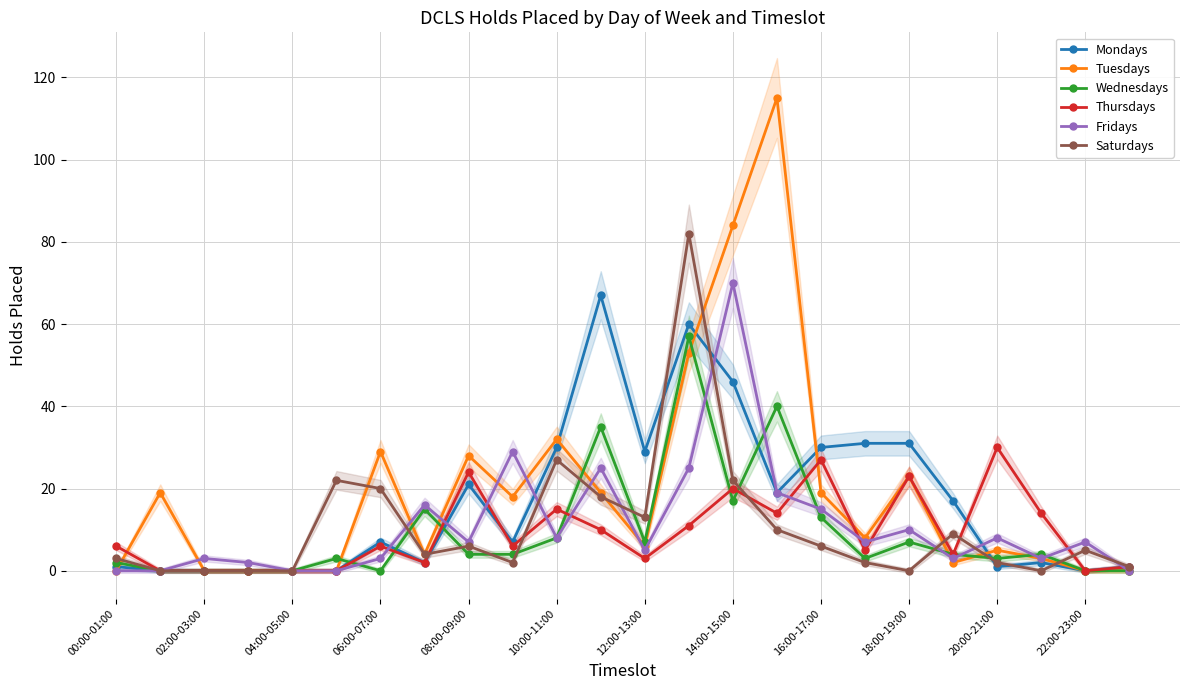

How many lines are shown in the chart?

6